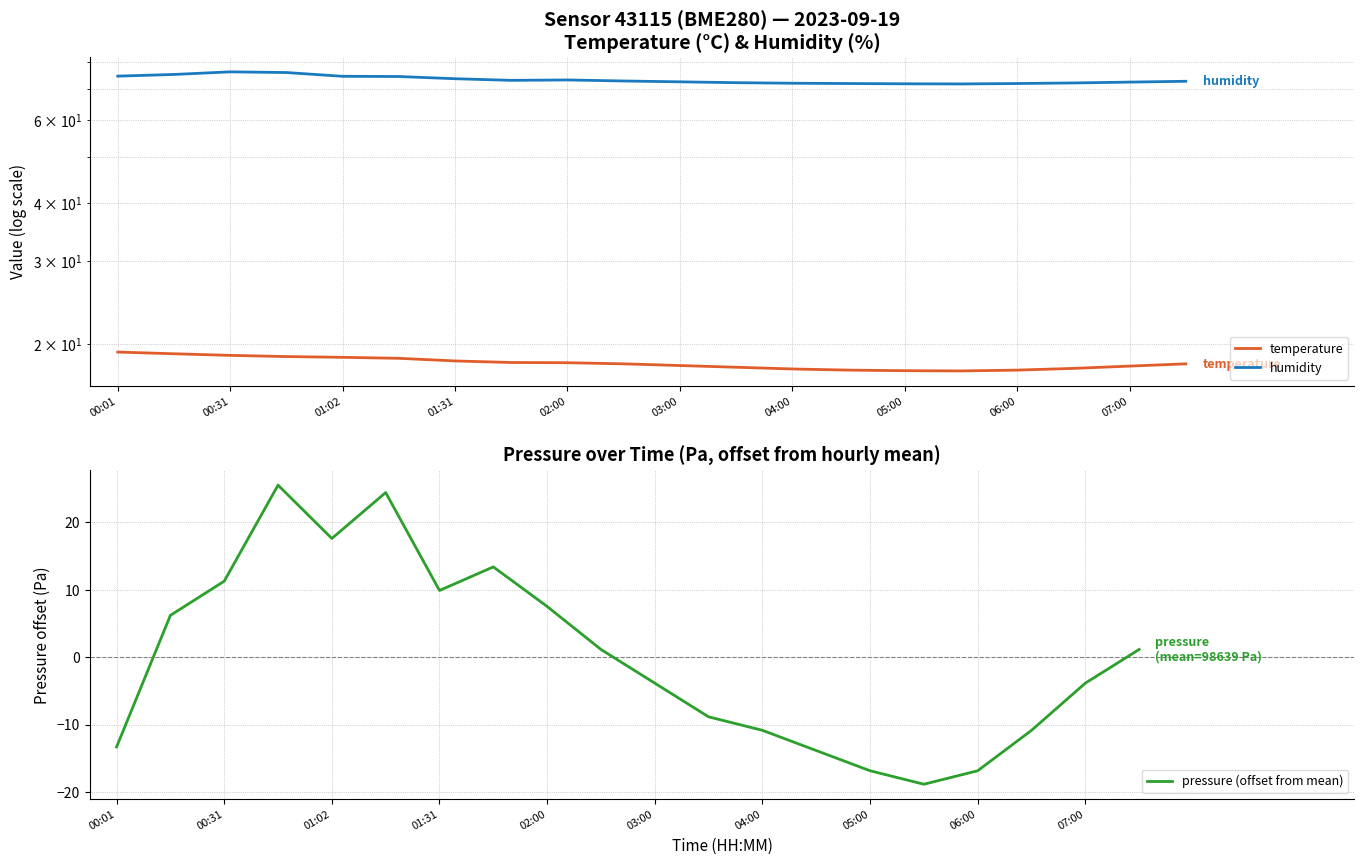

How many values in the temperature series exceed 18?

11